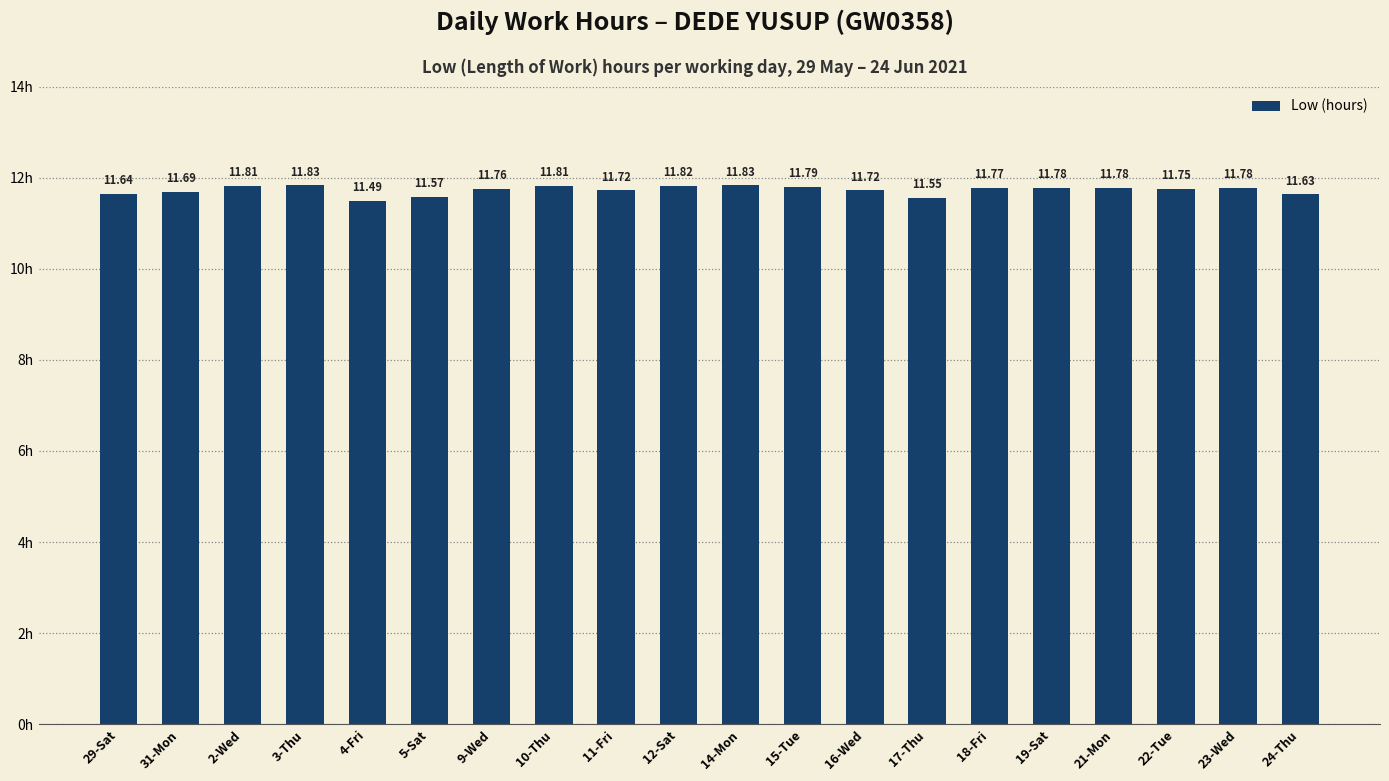

How many values are between 11 and 12?

20